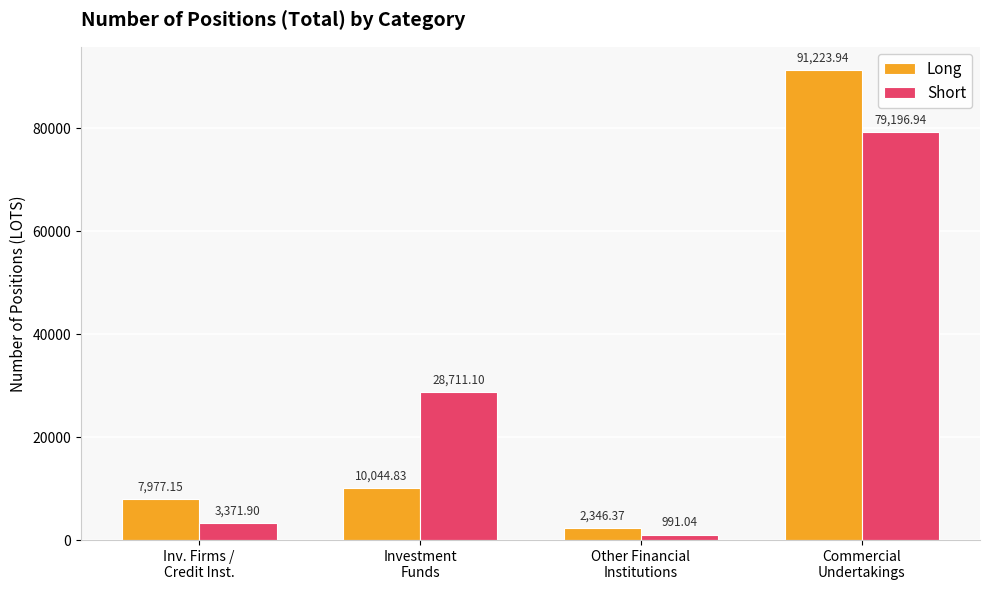

What is the label of the 1st bar from the left?

Inv. Firms /
Credit Inst.